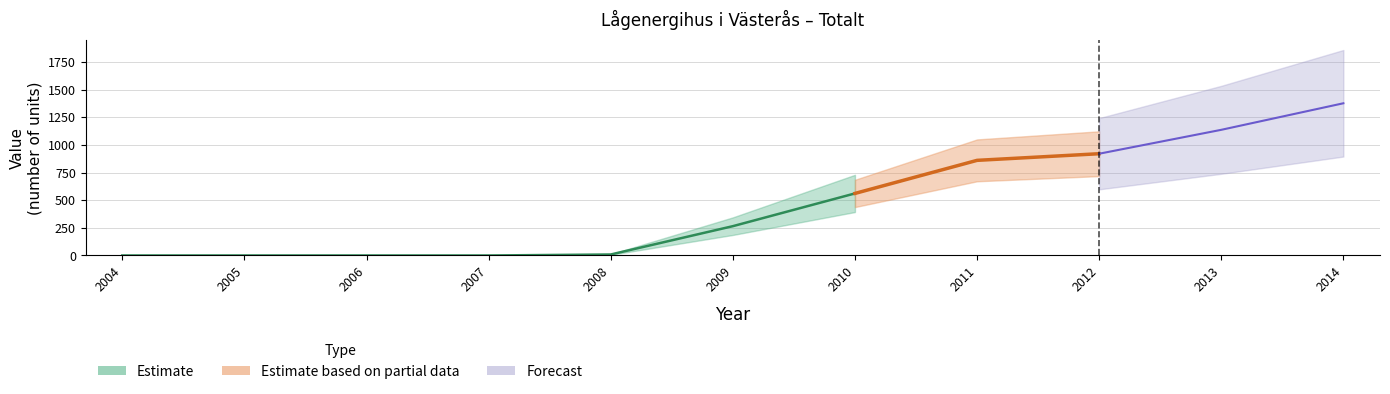

What is the sum of the values at 2004 and 2014?

1376